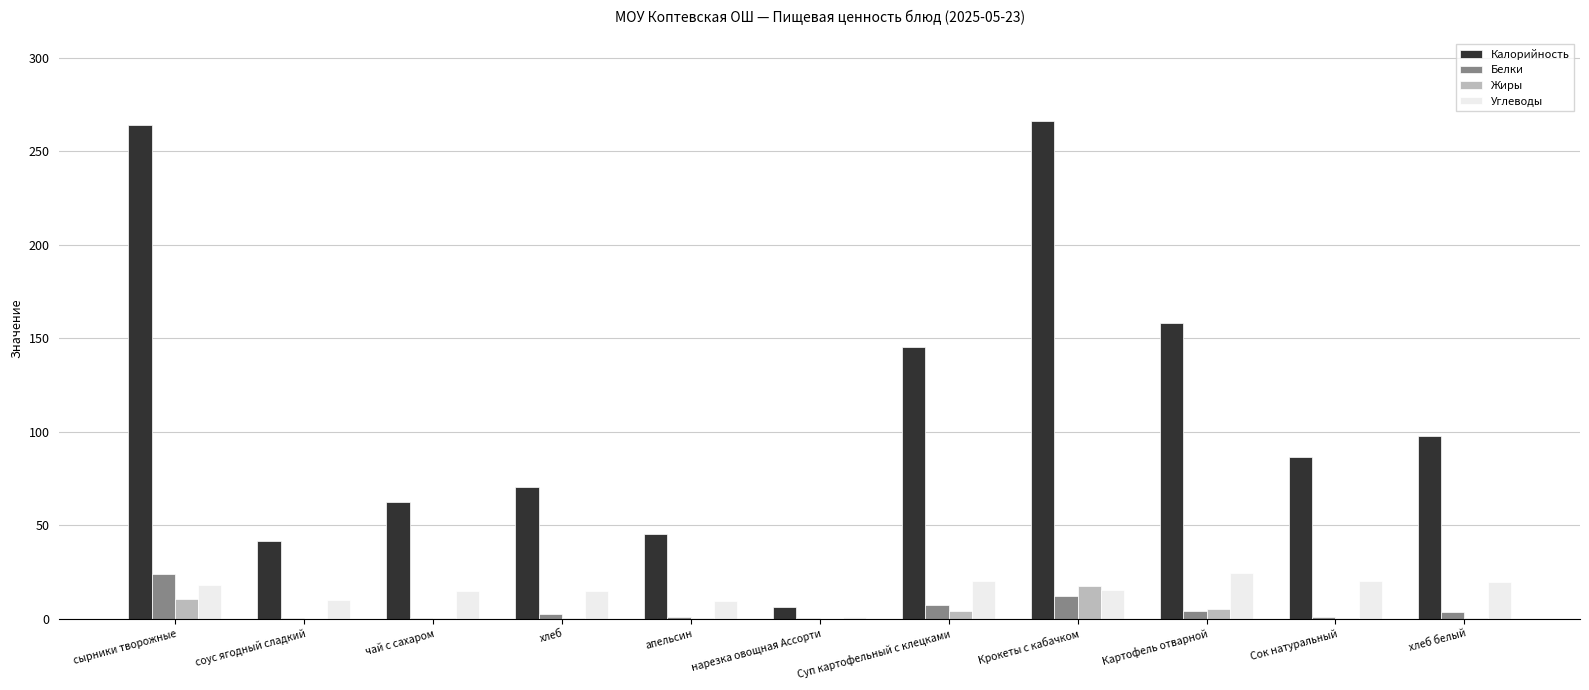

What is the sum of all Белки values?

56.2